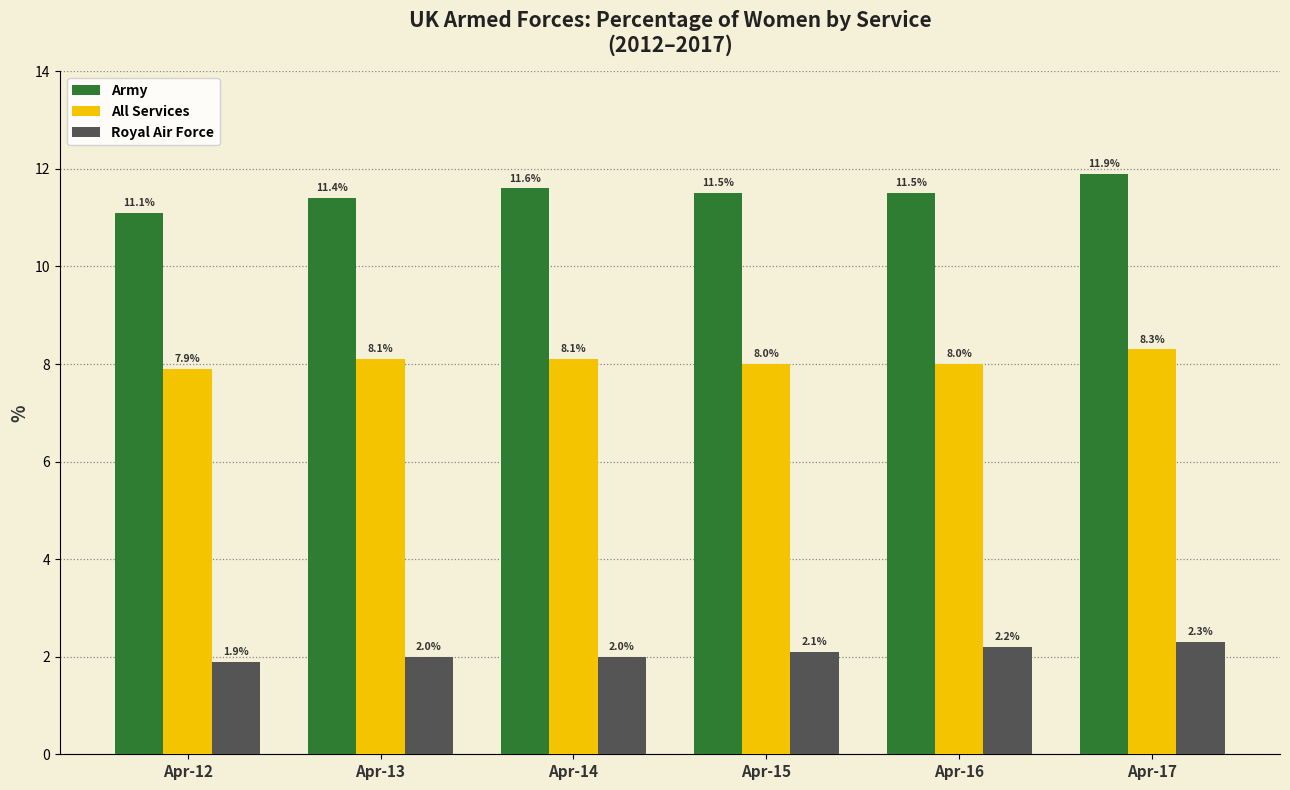

At which category is the sum across all series the highest?

Apr-17